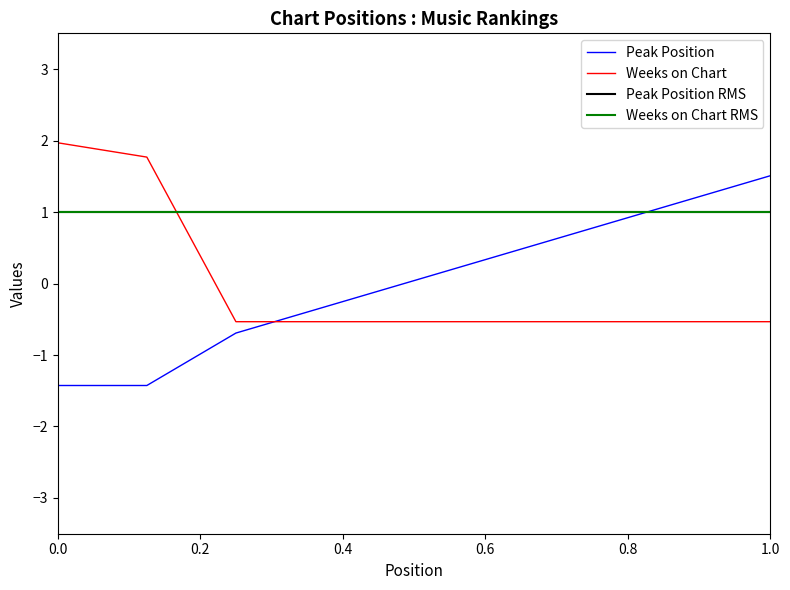

True or false: Peak Position and Weeks on Chart intersect in this chart.

True